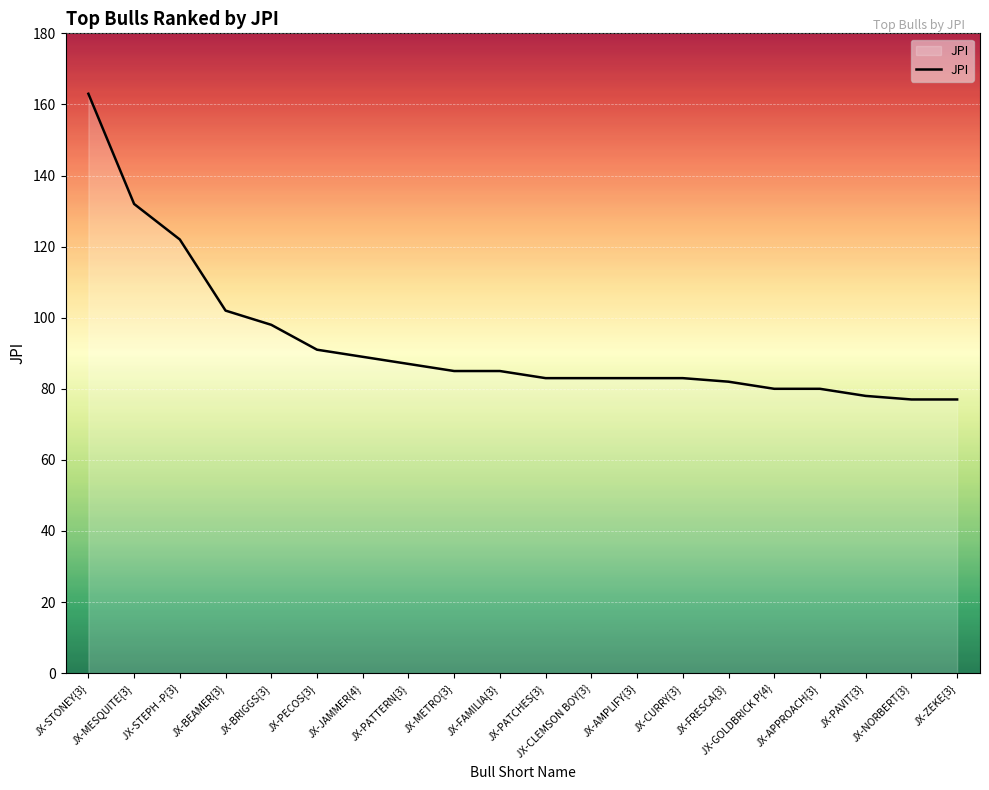

The chart shows a value of 82 at JX-FRESCA{3}. True or false?

True